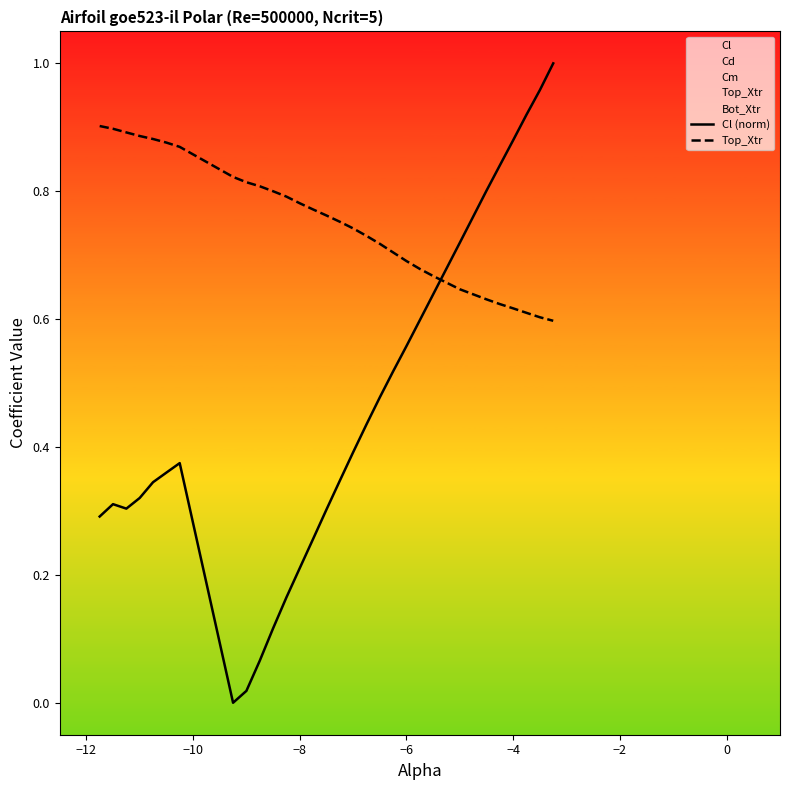

How many intersections are there between Cl (norm) and Top_Xtr?

1